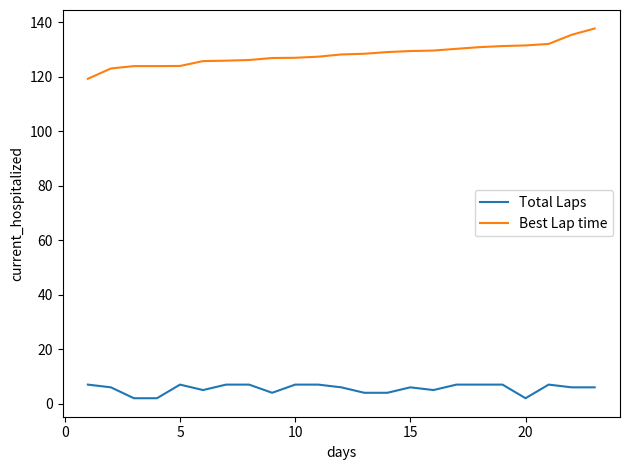

Which series has the largest total across all categories?

Best Lap time